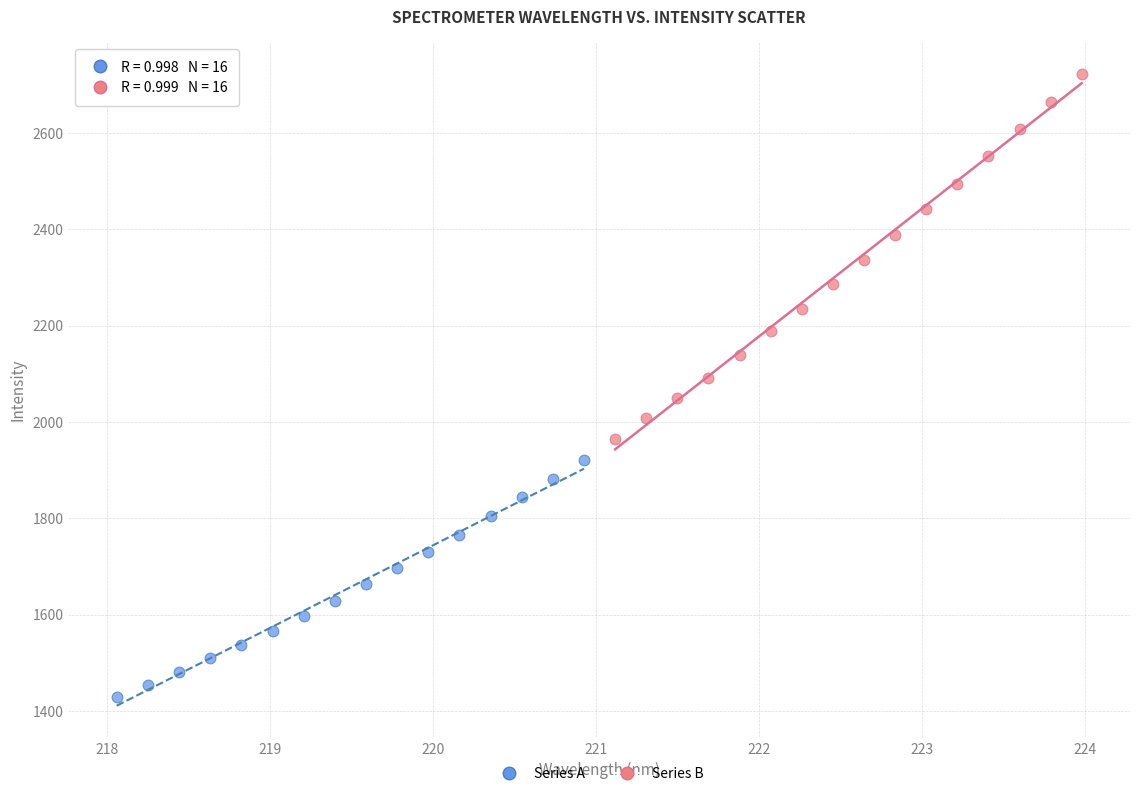

What are all the series names shown in the legend?

Series A, Series B